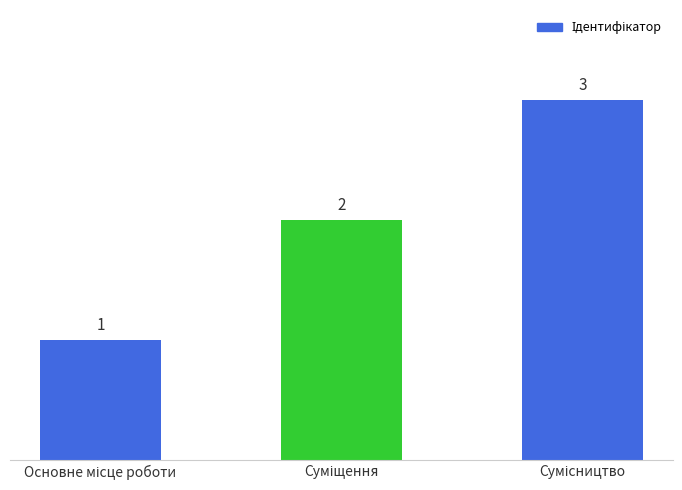

What is the greatest value displayed?

3